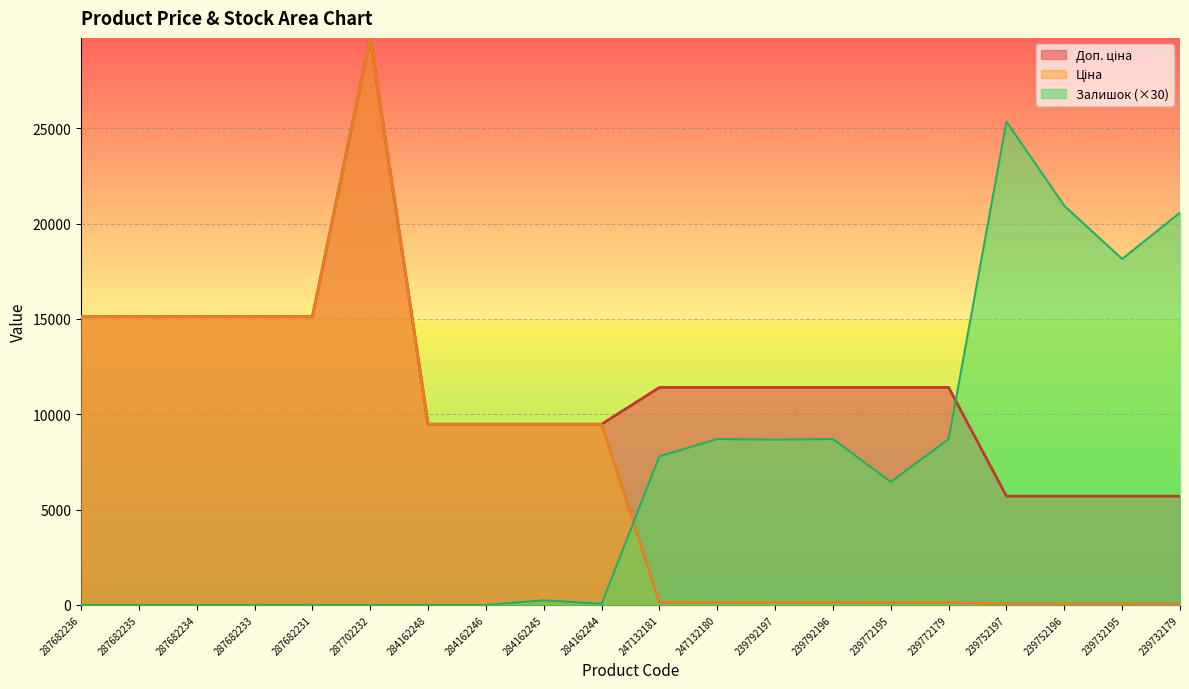

Reading left to right, transcribe all the data shown in this chart.

Ціна: 287682236=15120.0	287682235=15120.0	287682234=15120.0	287682233=15120.0	287682231=15120.0	287702232=29747.2	284162248=9480.1	284162246=9480.1	284162245=9480.1	284162244=9480.1	247132181=114.1	247132180=114.1	239792197=114.1	239792196=114.1	239772195=114.1	239772179=114.1	239752197=57.0	239752196=57.0	239732195=57.0	239732179=57.0
Доп. ціна: 287682236=15120.0	287682235=15120.0	287682234=15120.0	287682233=15120.0	287682231=15120.0	287702232=29747.2	284162248=9480.1	284162246=9480.1	284162245=9480.1	284162244=9480.1	247132181=11410.0	247132180=11410.0	239792197=11410.0	239792196=11410.0	239772195=11410.0	239772179=11410.0	239752197=5705.0	239752196=5705.0	239732195=5705.0	239732179=5705.0
Залишок: 287682236=0.0	287682235=0.0	287682234=0.0	287682233=0.0	287682231=0.0	287702232=0.0	284162248=0.0	284162246=0.0	284162245=240.0	284162244=60.0	247132181=7800.0	247132180=8700.0	239792197=8670.0	239792196=8700.0	239772195=6450.0	239772179=8700.0	239752197=25350.0	239752196=20940.0	239732195=18150.0	239732179=20580.0